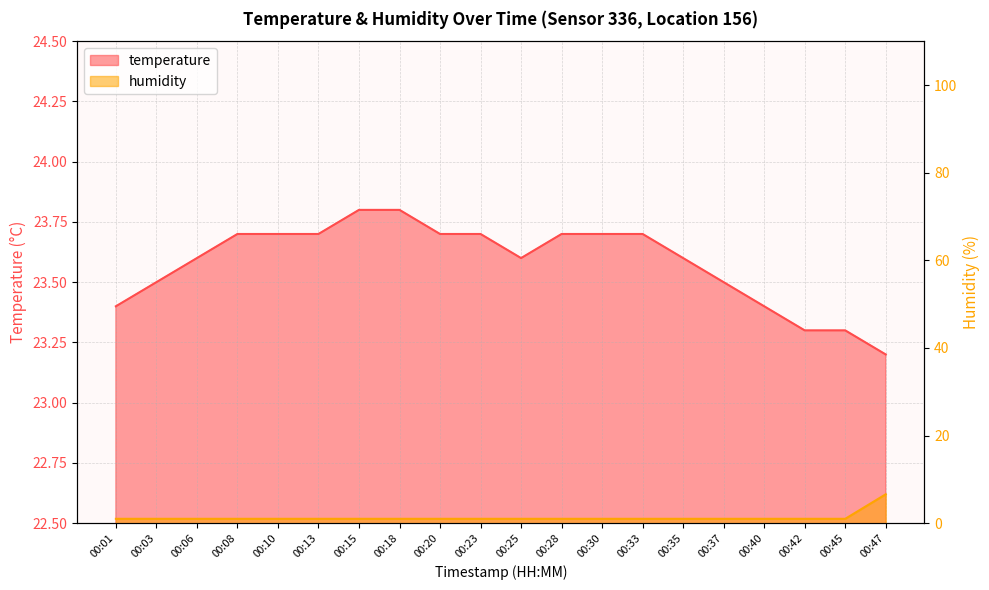

True or false: temperature and humidity intersect in this chart.

False